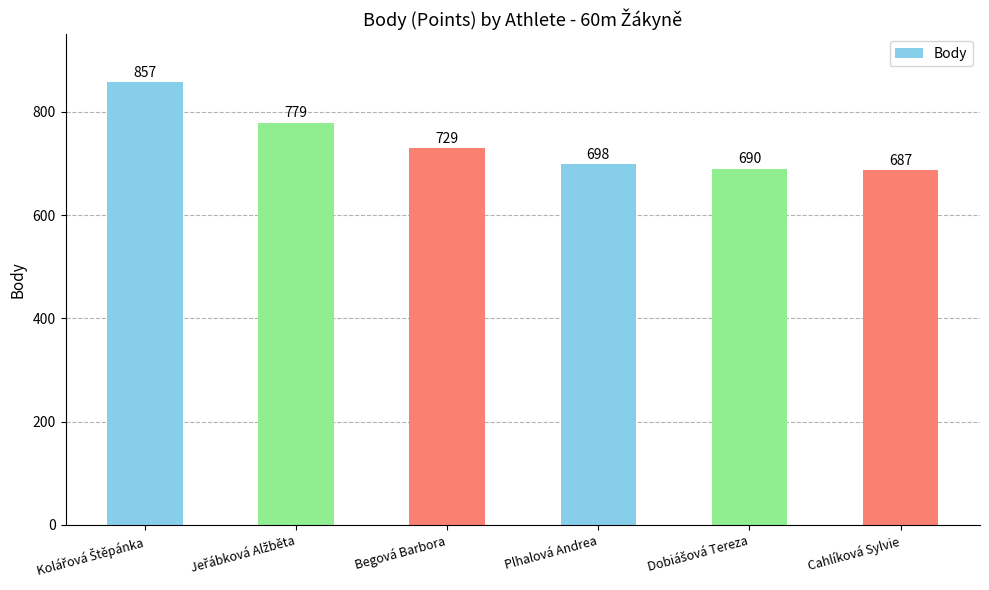

What is the value of the 1st bar from the left?

857